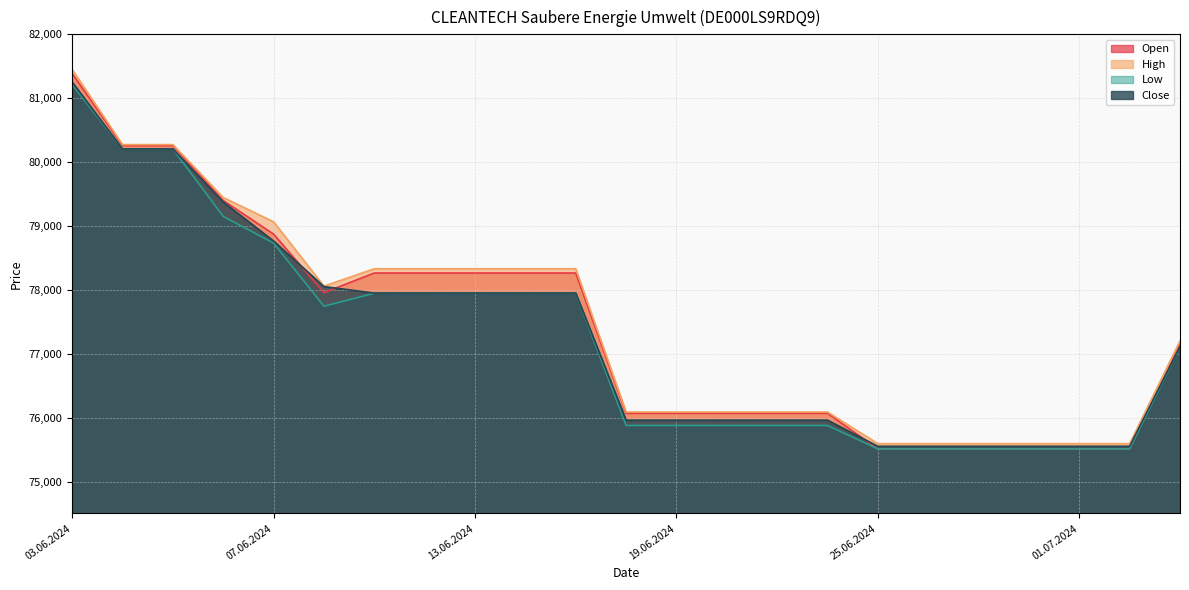

At 25.06.2024, list the series in order from largest to smallest.

High, Close, Open, Low